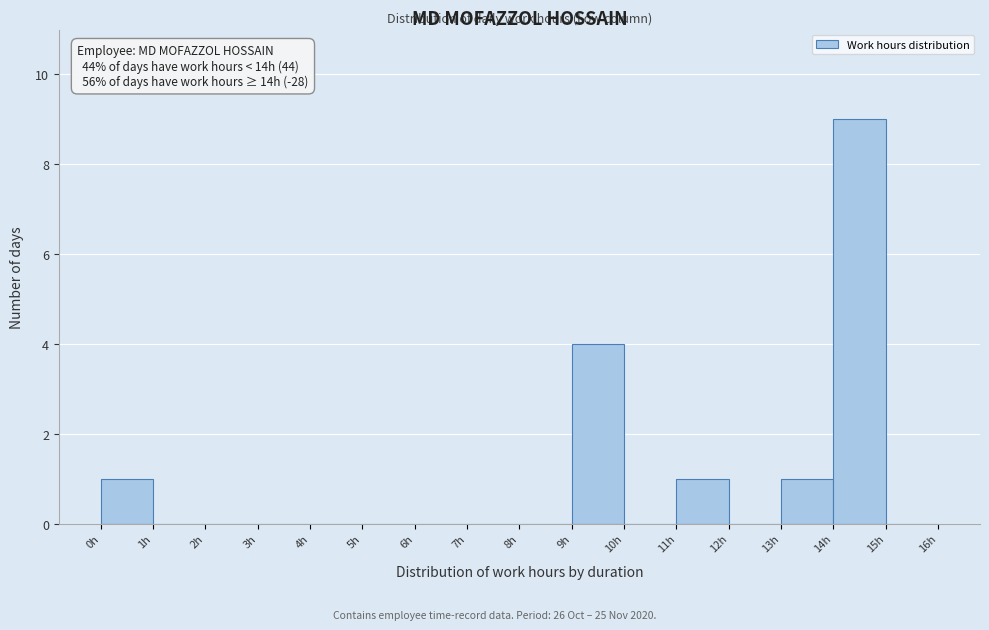

Which range on the x-axis has the tallest bar?

14 to 15